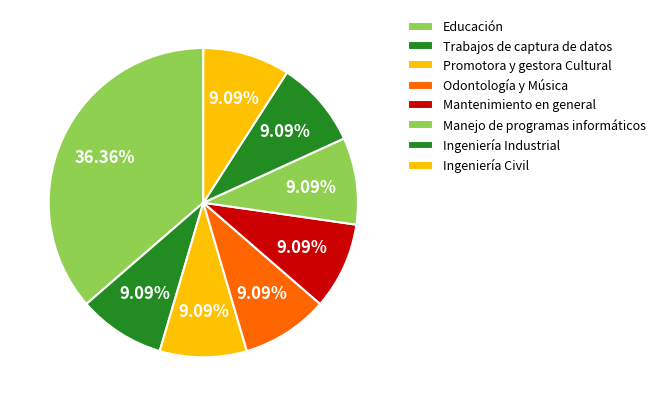

How many segments does this pie chart have?

8